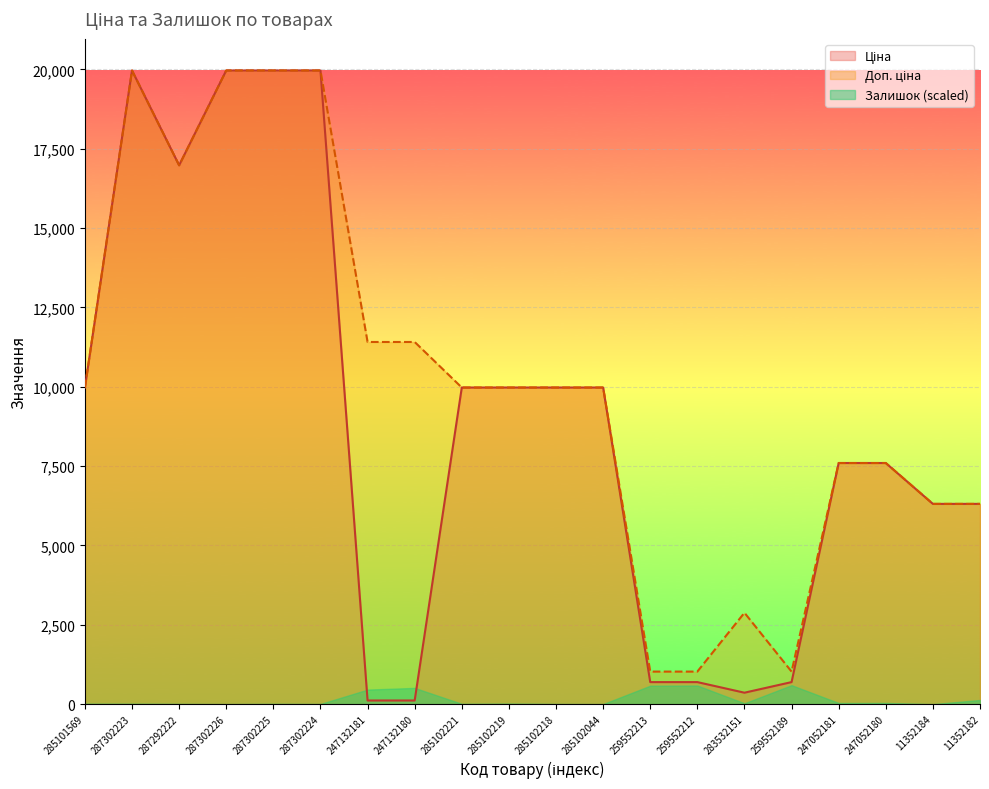

Where is Доп. ціна nearest to the value 10494?

285101569